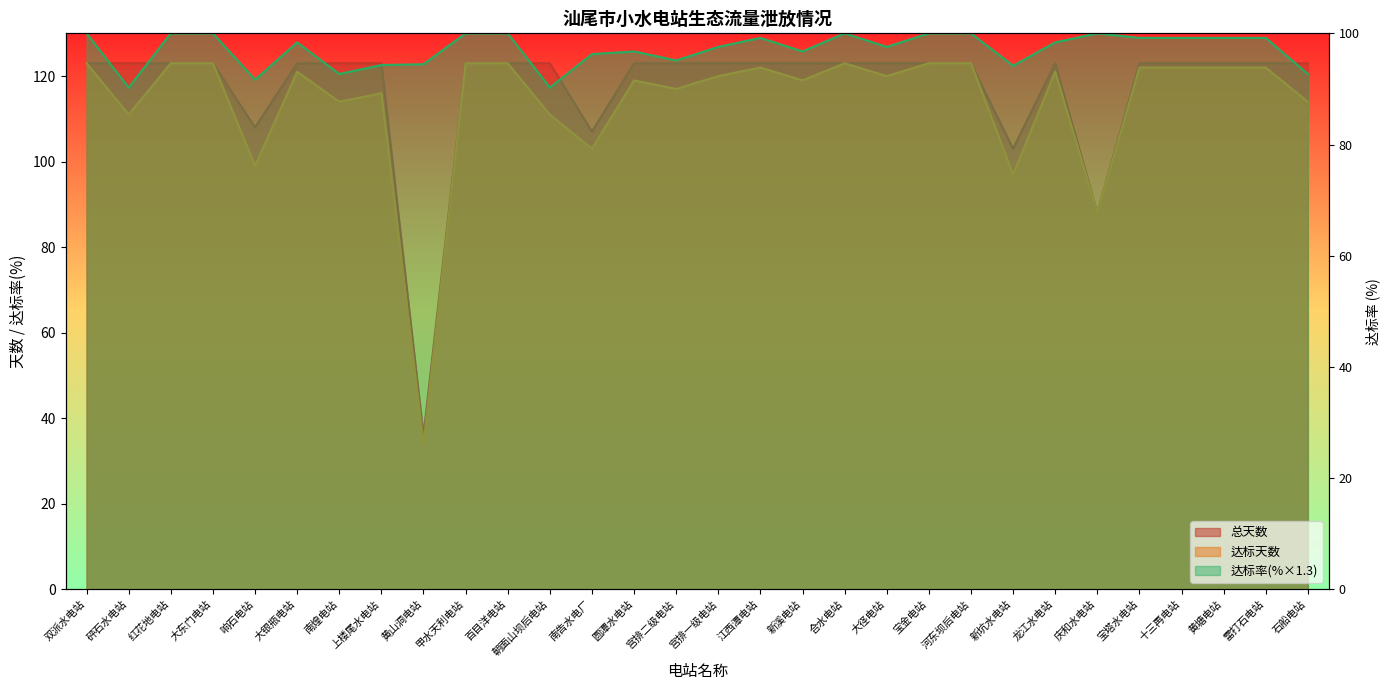

How many lines are shown in the chart?

3